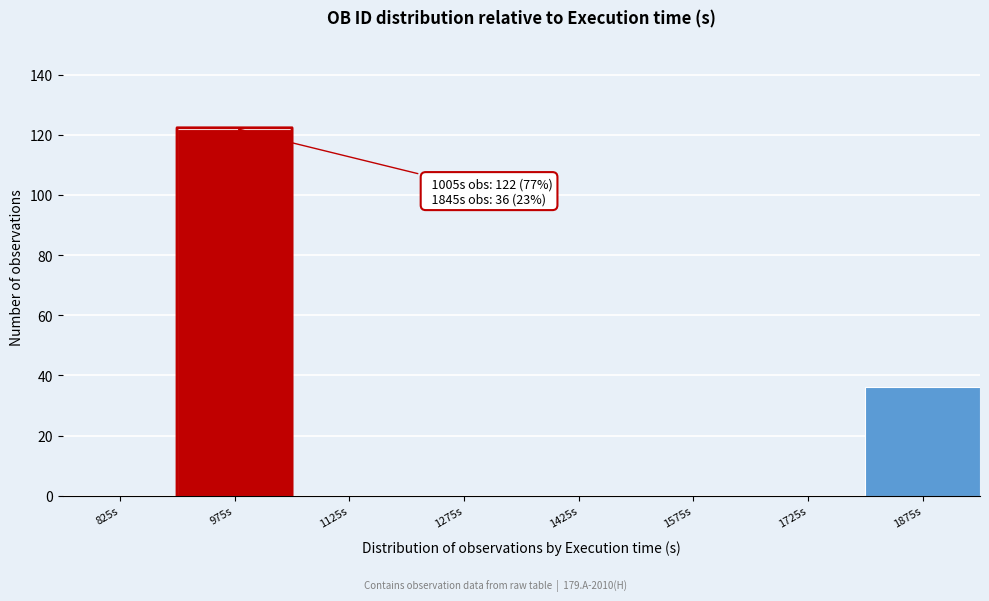

Which range on the x-axis has the tallest bar?

900 to 1050